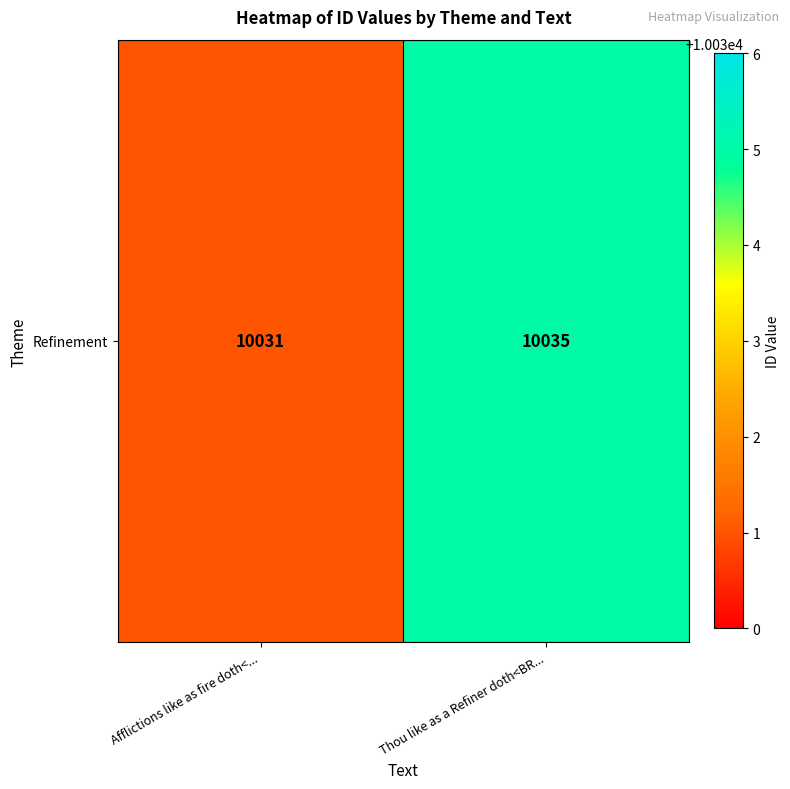

Where is the data nearest to the value 10033?

Afflictions like as fire doth<...